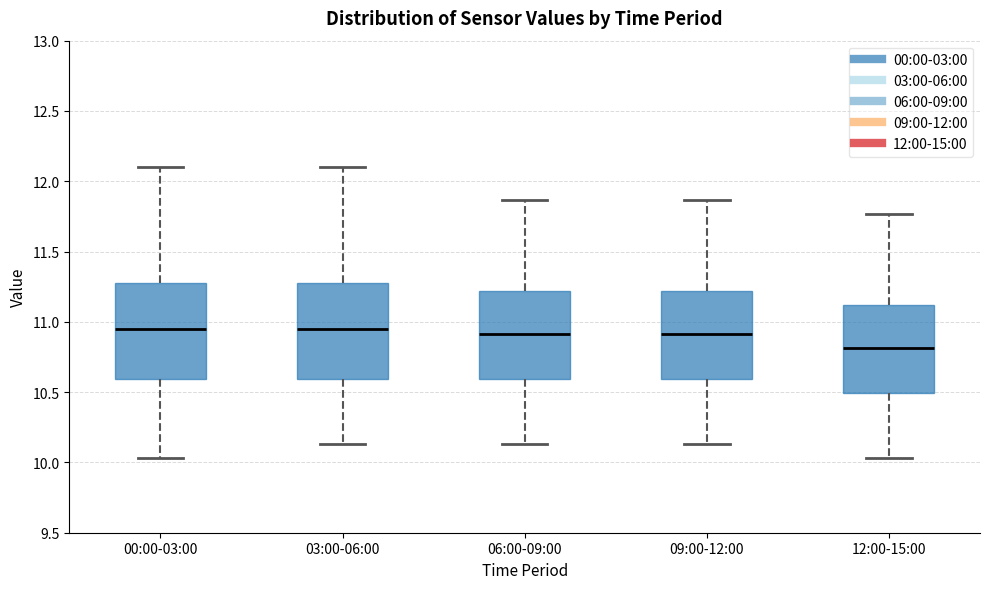

Reading left to right, transcribe this box plot: for each box, give where its median line is, the range the box spans, and where its two whiskers end, as read against the y-axis. The values are not printed on the chart, so give them approximately, as read against the axis.

00:00-03:00: median 10.95, box 10.60 to 11.30, whiskers 10.05 to 12.10
03:00-06:00: median 10.95, box 10.60 to 11.30, whiskers 10.15 to 12.10
06:00-09:00: median 10.90, box 10.60 to 11.20, whiskers 10.15 to 11.85
09:00-12:00: median 10.90, box 10.60 to 11.20, whiskers 10.15 to 11.85
12:00-15:00: median 10.80, box 10.50 to 11.10, whiskers 10.05 to 11.75